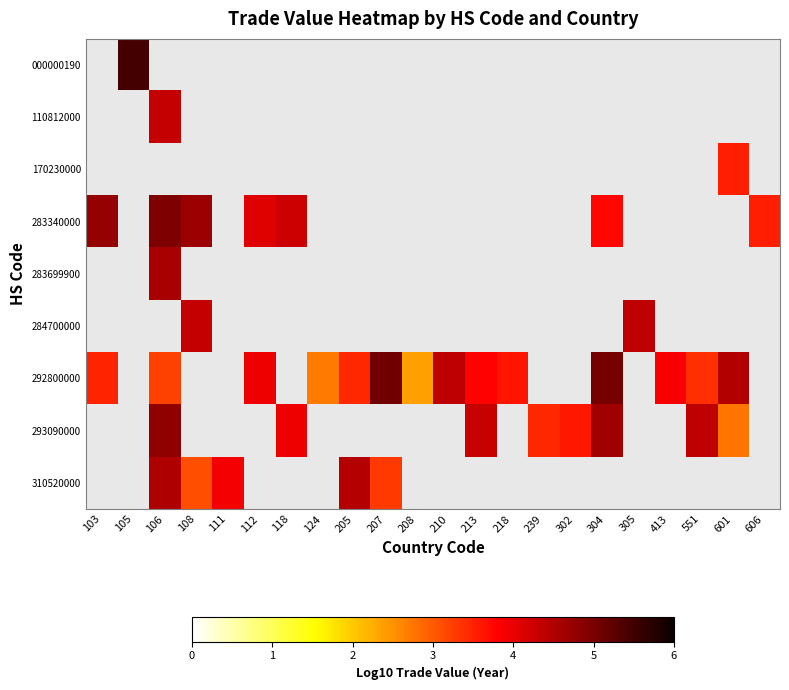

The row_3 series shows 1.9 at 108. True or false?

False